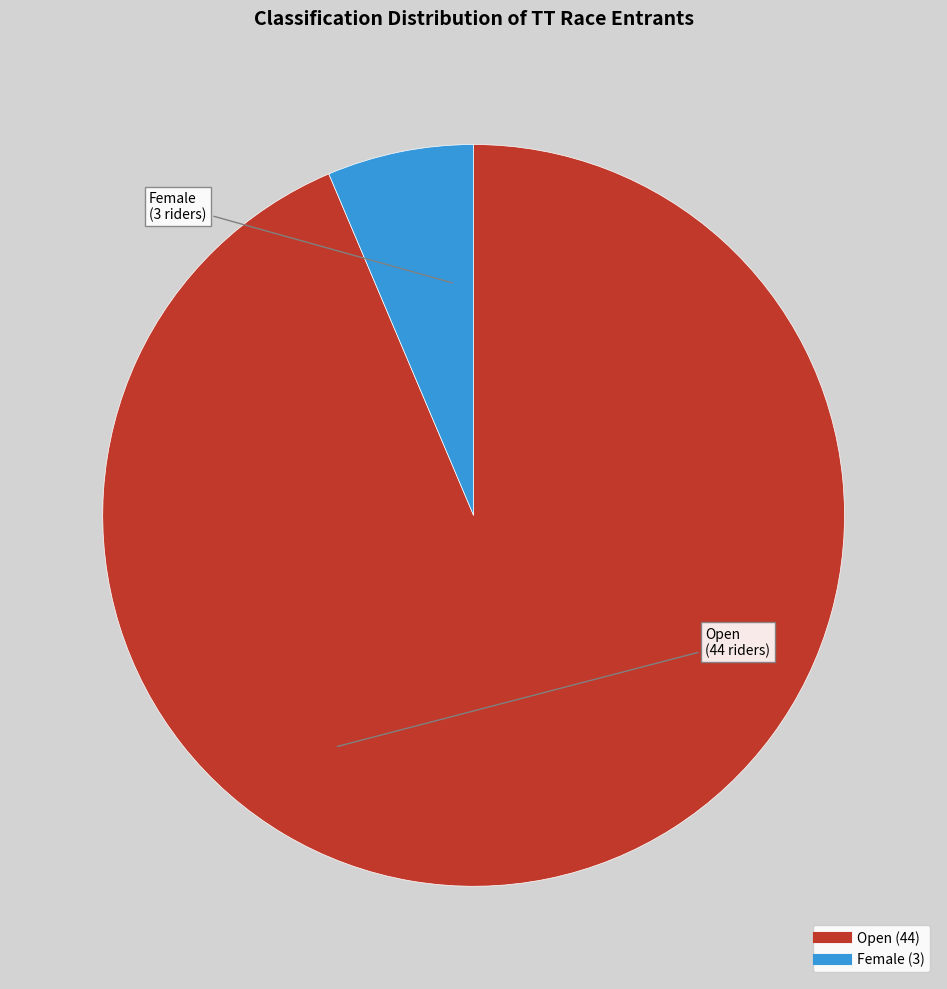

How many slices are in this pie chart?

2